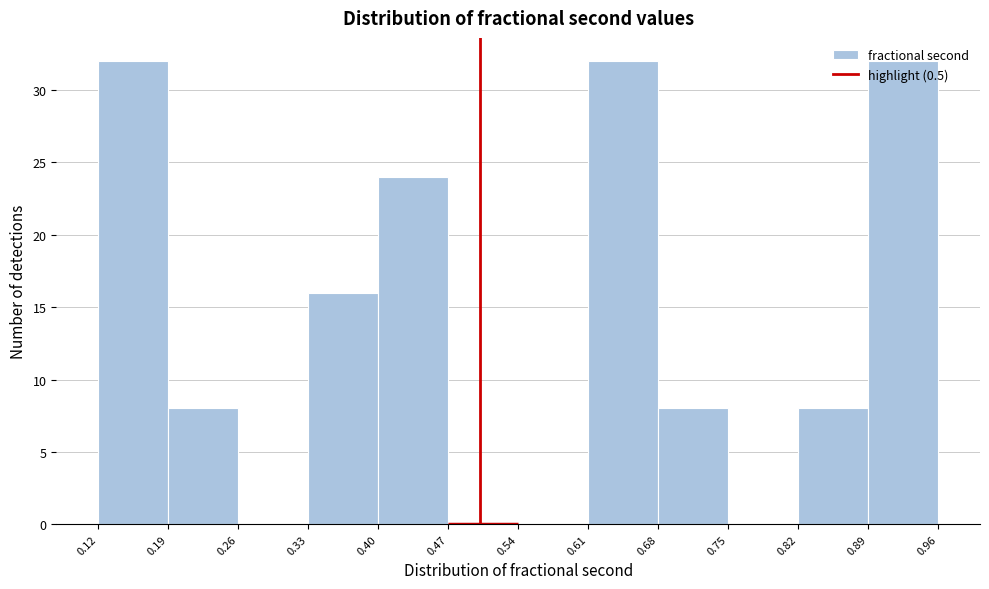

Reading left to right, transcribe this chart: for each bar, give the range it covers on the x-axis and its height. The values are not printed on the chart, so give them approximately, as read against the axis.

0.12 to 0.19: 32
0.19 to 0.26: 8
0.26 to 0.33: 0
0.33 to 0.40: 16
0.40 to 0.47: 24
0.47 to 0.54: 0
0.54 to 0.61: 0
0.61 to 0.68: 32
0.68 to 0.75: 8
0.75 to 0.82: 0
0.82 to 0.89: 8
0.89 to 0.96: 32